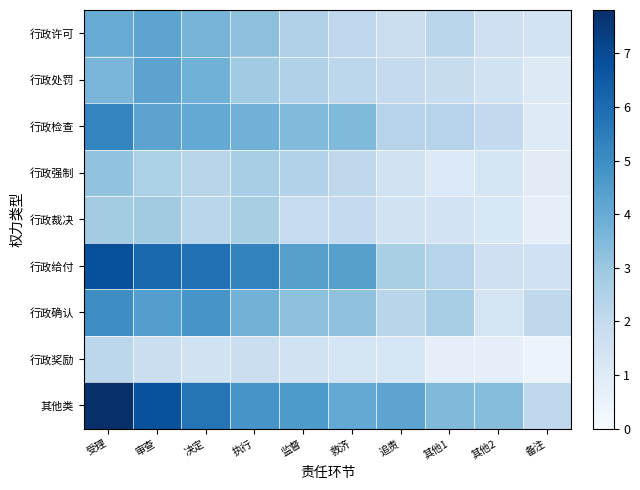

Reading left to right, transcribe all the data shown in this chart.

行政许可: 受理=4.0	审查=4.2	决定=3.7	执行=3.2	监督=2.5	救济=2.2	追责=1.7	其他1=2.2	其他2=1.6	备注=1.4
行政处罚: 受理=3.6	审查=4.2	决定=3.8	执行=2.9	监督=2.5	救济=2.2	追责=2.0	其他1=1.9	其他2=1.5	备注=1.0
行政检查: 受理=5.3	审查=4.3	决定=4.1	执行=3.8	监督=3.5	救济=3.5	追责=2.4	其他1=2.3	其他2=2.0	备注=1.0
行政强制: 受理=3.2	审查=2.6	决定=2.3	执行=2.7	监督=2.5	救济=2.1	追责=1.5	其他1=1.1	其他2=1.3	备注=0.9
行政裁决: 受理=2.8	审查=2.8	决定=2.2	执行=2.7	监督=1.9	救济=2.0	追责=1.5	其他1=1.4	其他2=1.2	备注=0.7
行政给付: 受理=6.8	审查=6.1	决定=5.8	执行=5.3	监督=4.4	救济=4.4	追责=2.6	其他1=2.3	其他2=1.6	备注=1.6
行政确认: 受理=5.0	审查=4.4	决定=4.7	执行=3.8	监督=3.2	救济=3.2	追责=2.3	其他1=2.7	其他2=1.4	备注=2.1
行政奖励: 受理=2.2	审查=1.7	决定=1.5	执行=1.7	监督=1.5	救济=1.4	追责=1.2	其他1=0.7	其他2=0.7	备注=0.4
其他类: 受理=7.8	审查=6.8	决定=5.8	执行=4.7	监督=4.6	救济=4.1	追责=4.2	其他1=3.5	其他2=3.4	备注=2.1